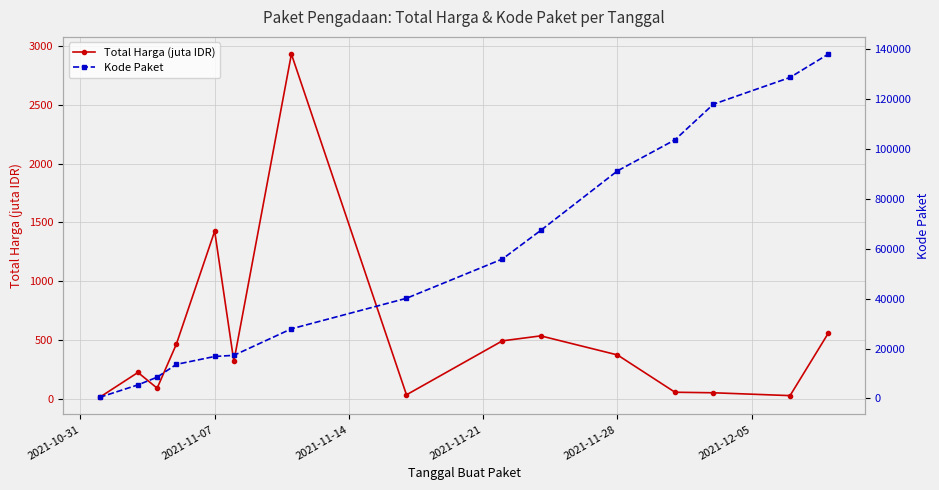

What are all the series names shown in the legend?

Total Harga (juta IDR), Kode Paket